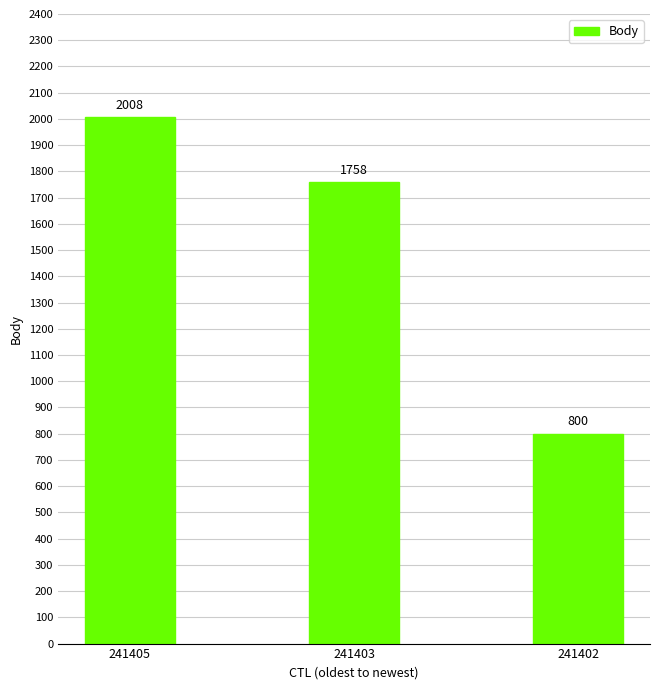

What is the average value?

1522